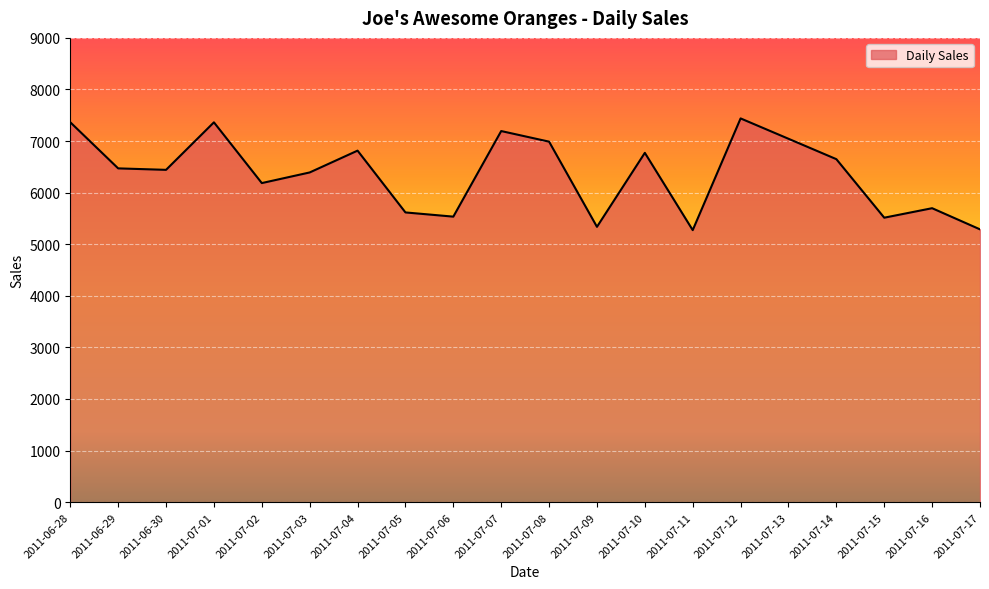

What is the smallest value displayed?

5273.5